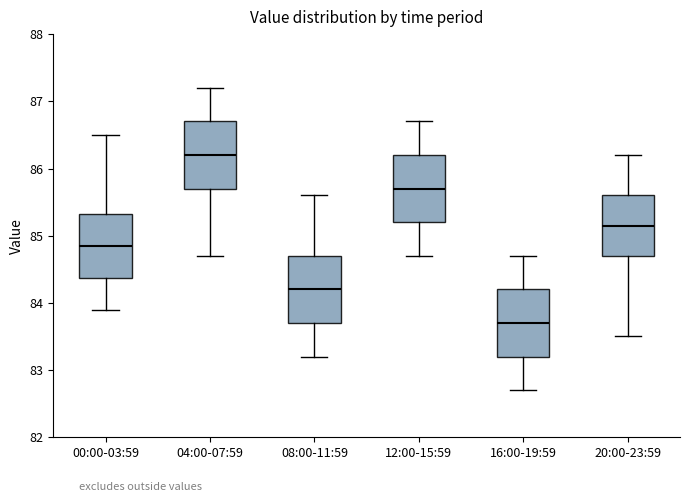

Where does the median line of the box for 20:00-23:59 sit on the y-axis? The values are not printed on the chart, so give them approximately, as read against the axis.

85.2